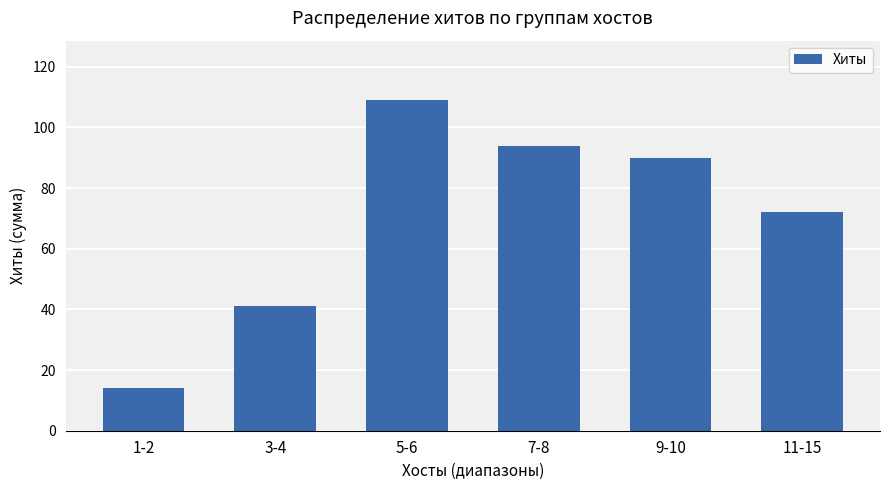

The chart shows a value of 90 at 9-10. True or false?

True